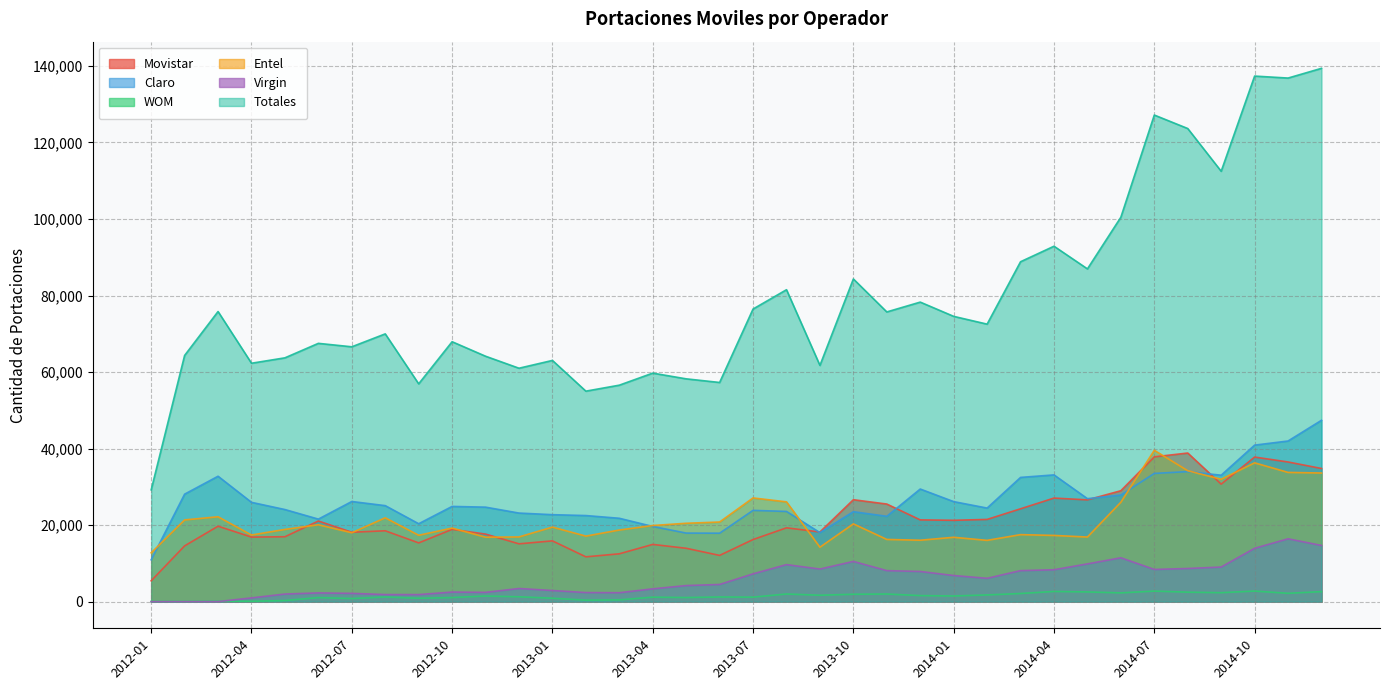

Reading left to right, what are all the values shown in this chart?

Movistar: 2012-01=5442	2012-02=14572	2012-03=19713	2012-04=16868	2012-05=16958	2012-06=21072	2012-07=18132	2012-08=18516	2012-09=15349	2012-10=18883	2012-11=17652	2012-12=15105	2013-01=15877	2013-02=11708	2013-03=12497	2013-04=14952	2013-05=13943	2013-06=12082	2013-07=16228	2013-08=19289	2013-09=18203	2013-10=26631	2013-11=25500	2013-12=21362	2014-01=21252	2014-02=21483	2014-03=24264	2014-04=27062	2014-05=26595	2014-06=28985	2014-07=37842	2014-08=38834	2014-09=30708	2014-10=37782	2014-11=36497	2014-12=34796
Claro: 2012-01=10938	2012-02=28087	2012-03=32770	2012-04=25949	2012-05=24066	2012-06=21564	2012-07=26167	2012-08=25086	2012-09=20357	2012-10=24880	2012-11=24692	2012-12=23145	2013-01=22724	2013-02=22495	2013-03=21784	2013-04=19645	2013-05=17914	2013-06=17886	2013-07=23850	2013-08=23570	2013-09=18033	2013-10=23501	2013-11=22301	2013-12=29426	2014-01=26136	2014-02=24451	2014-03=32462	2014-04=33120	2014-05=26909	2014-06=27863	2014-07=33507	2014-08=33979	2014-09=33039	2014-10=40900	2014-11=41979	2014-12=47389
WOM: 2012-01=37	2012-02=44	2012-03=116	2012-04=97	2012-05=294	2012-06=1048	2012-07=807	2012-08=1210	2012-09=891	2012-10=1057	2012-11=1463	2012-12=1263	2013-01=889	2013-02=390	2013-03=464	2013-04=1168	2013-05=1065	2013-06=1214	2013-07=1169	2013-08=1994	2013-09=1672	2013-10=1927	2013-11=1988	2013-12=1577	2014-01=1475	2014-02=1750	2014-03=2122	2014-04=2655	2014-05=2534	2014-06=2288	2014-07=2750	2014-08=2475	2014-09=2337	2014-10=2758	2014-11=2176	2014-12=2612
Entel: 2012-01=12749	2012-02=21354	2012-03=22178	2012-04=17407	2012-05=18871	2012-06=20092	2012-07=18007	2012-08=21907	2012-09=17340	2012-10=19223	2012-11=16840	2012-12=16906	2013-01=19475	2013-02=17122	2013-03=18715	2013-04=19891	2013-05=20478	2013-06=20807	2013-07=27100	2013-08=26072	2013-09=14220	2013-10=20320	2013-11=16252	2013-12=16049	2014-01=16816	2014-02=16012	2014-03=17509	2014-04=17302	2014-05=16881	2014-06=25981	2014-07=39550	2014-08=34211	2014-09=31976	2014-10=36273	2014-11=33771	2014-12=33613
Virgin: 2012-01=0	2012-02=0	2012-03=17	2012-04=974	2012-05=1982	2012-06=2278	2012-07=2160	2012-08=1845	2012-09=1840	2012-10=2502	2012-11=2422	2012-12=3429	2013-01=2904	2013-02=2371	2013-03=2329	2013-04=3343	2013-05=4197	2013-06=4486	2013-07=7261	2013-08=9673	2013-09=8513	2013-10=10506	2013-11=8103	2013-12=7879	2014-01=6823	2014-02=6092	2014-03=8105	2014-04=8332	2014-05=9861	2014-06=11461	2014-07=8408	2014-08=8659	2014-09=9040	2014-10=13939	2014-11=16419	2014-12=14680
Totales: 2012-01=29212	2012-02=64336	2012-03=75815	2012-04=62302	2012-05=63713	2012-06=67498	2012-07=66599	2012-08=69975	2012-09=56916	2012-10=67924	2012-11=64137	2012-12=61000	2013-01=63036	2013-02=55007	2013-03=56569	2013-04=59717	2013-05=58225	2013-06=57276	2013-07=76467	2013-08=81518	2013-09=61737	2013-10=84329	2013-11=75711	2013-12=78277	2014-01=74554	2014-02=72520	2014-03=88829	2014-04=92886	2014-05=86961	2014-06=100467	2014-07=127165	2014-08=123642	2014-09=112475	2014-10=137349	2014-11=136832	2014-12=139374